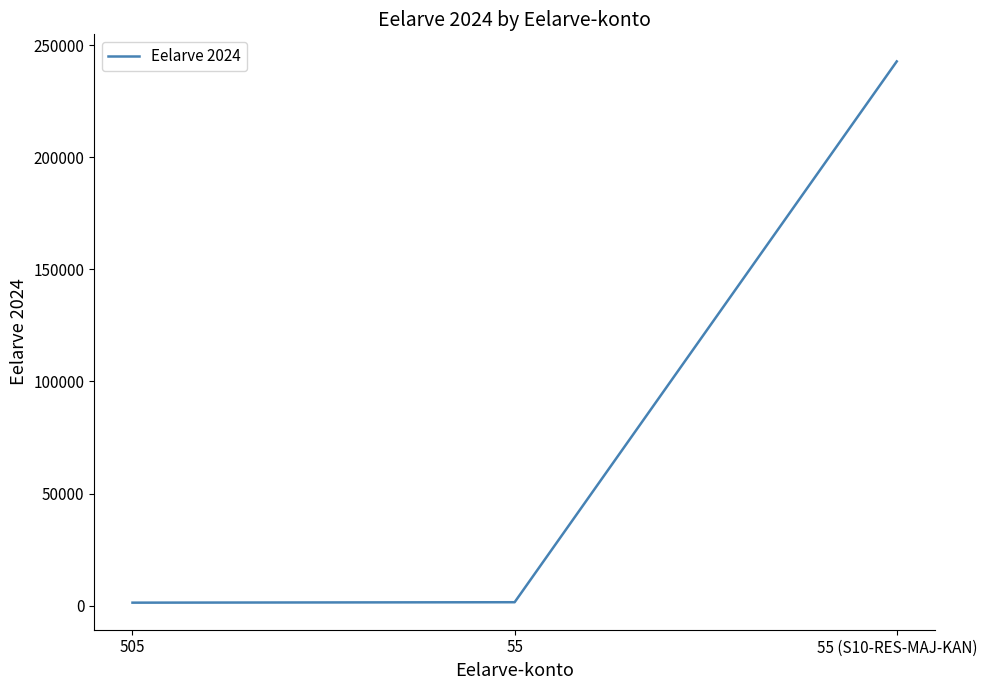

What value does the data have at 55 (S10-RES-MAJ-KAN)?

242757